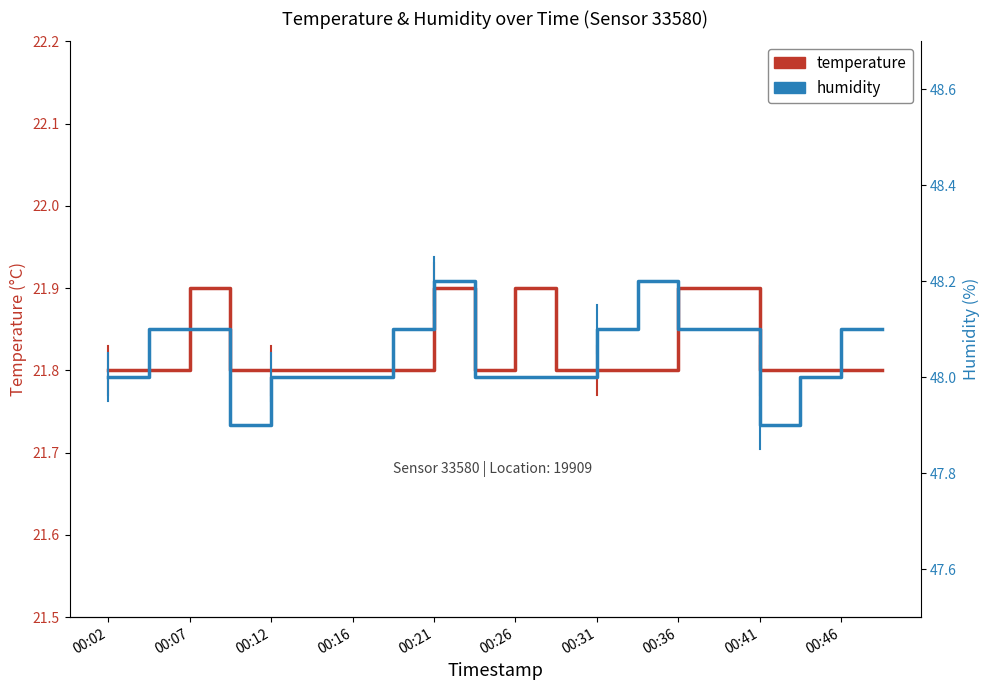

Which series has the largest total across all categories?

humidity